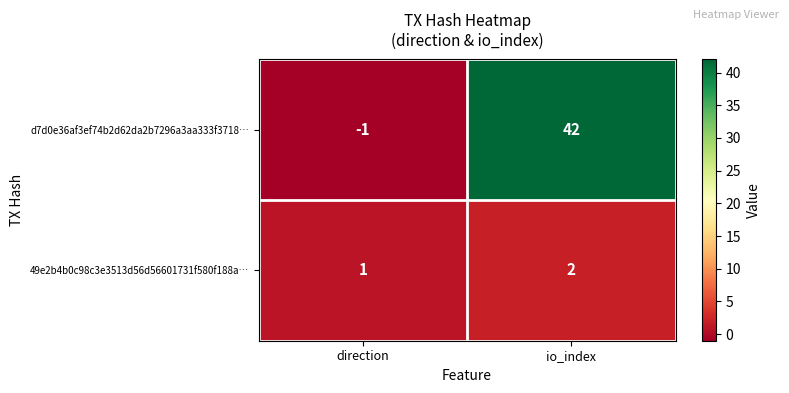

Rank the series at direction from lowest to highest value.

d7d0e36af3ef74b2d62da2b7296a3aa333f3718…, 49e2b4b0c98c3e3513d56d56601731f580f188a…